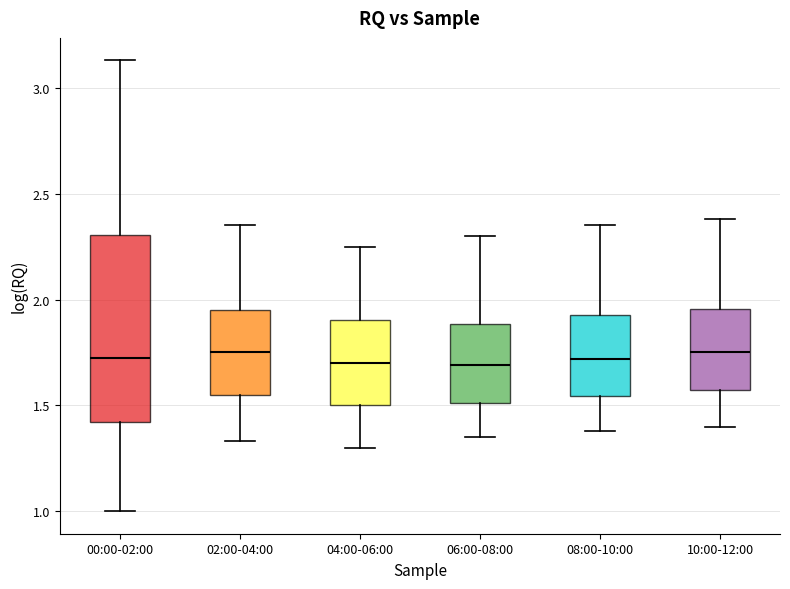

Where does the lower whisker of the box for 00:00-02:00 end on the y-axis? The values are not printed on the chart, so give them approximately, as read against the axis.

1.00